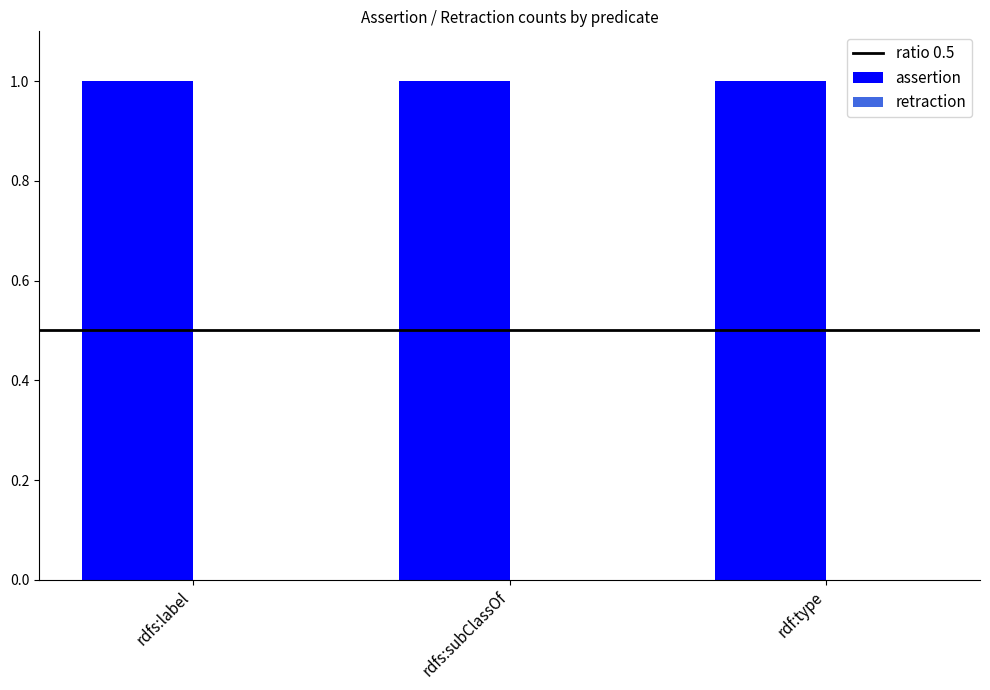

Is it true that retraction equals 0 at rdfs:subClassOf?

True